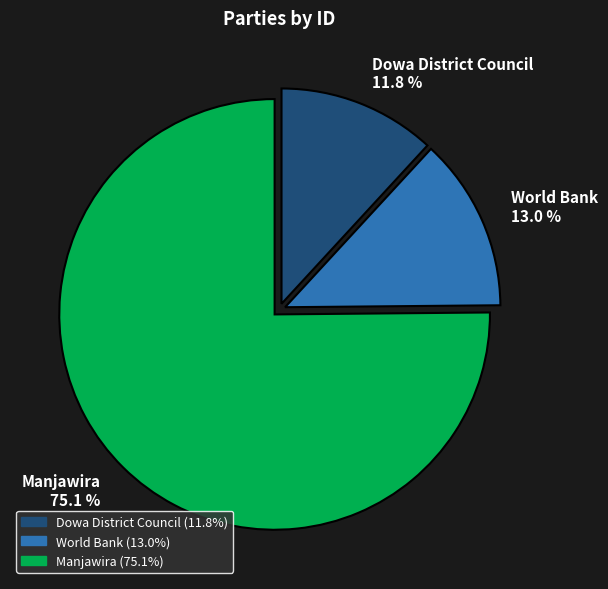

Count the number of slices in the pie.

3